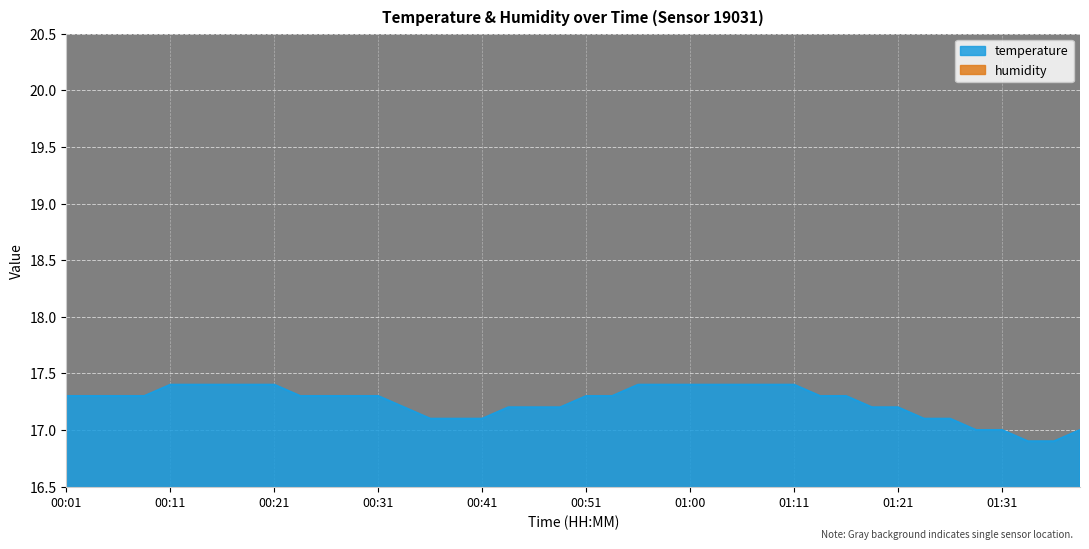

True or false: there are more than 2 points higher than both neighbors.

False